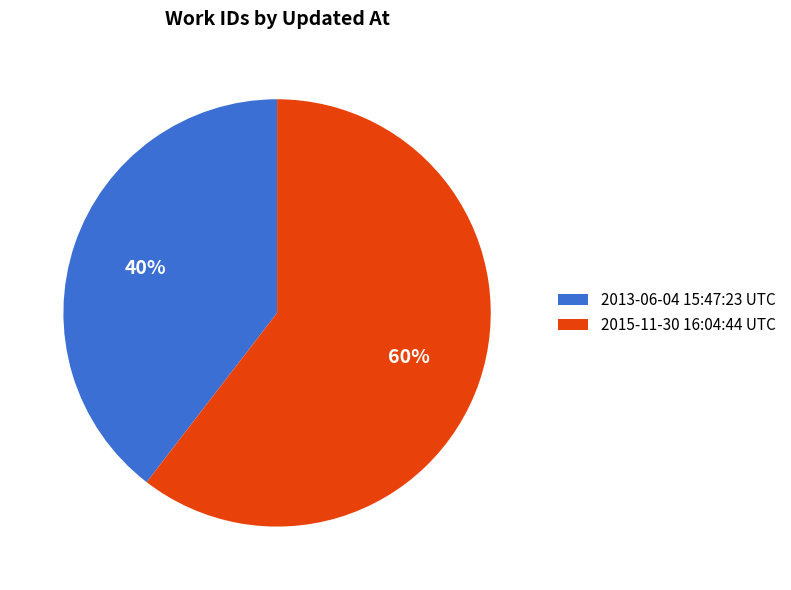

Which slice is the largest?

2015-11-30 16:04:44 UTC